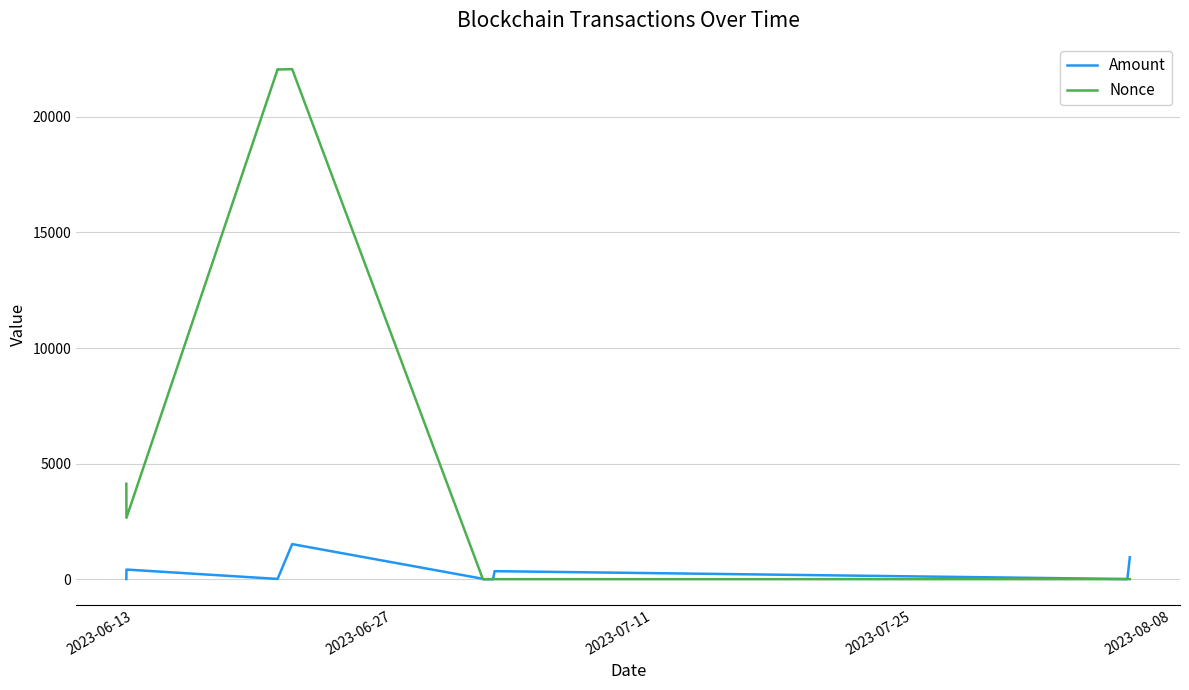

Is the value of Amount at 2023-06-13 greater than the value of Nonce at 9?

Yes